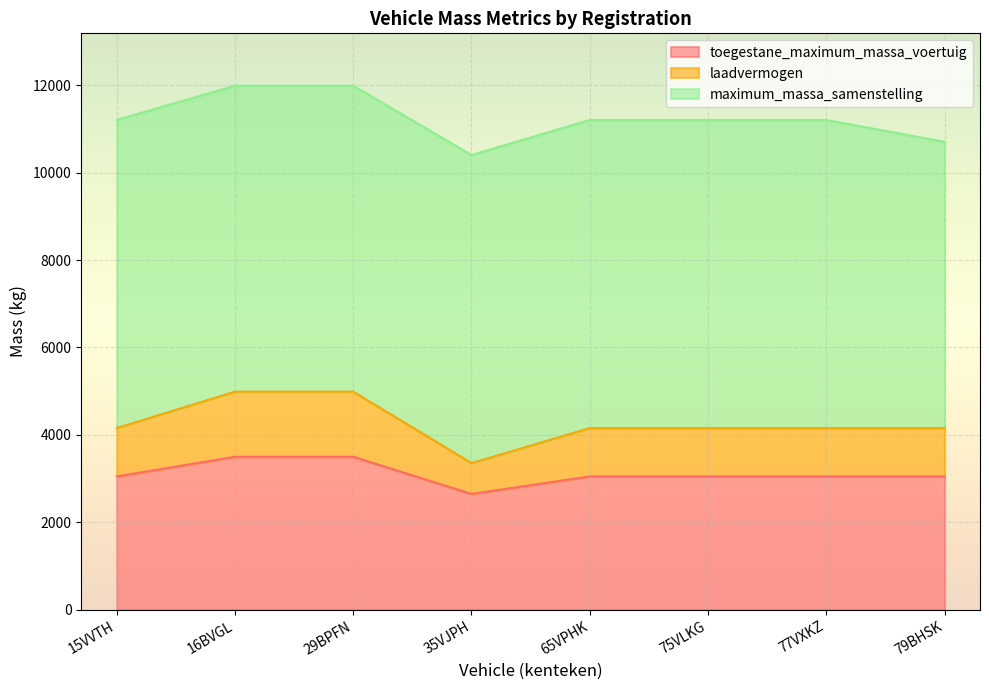

What is the value of the laadvermogen point at the 8th from the left?

4156